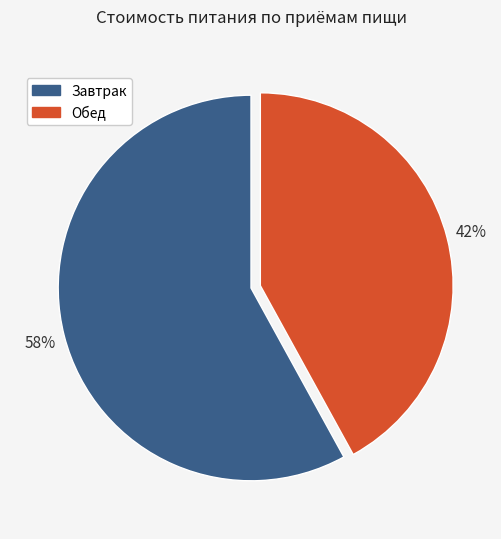

Rank the categories by value from lowest to highest.

Обед, Завтрак